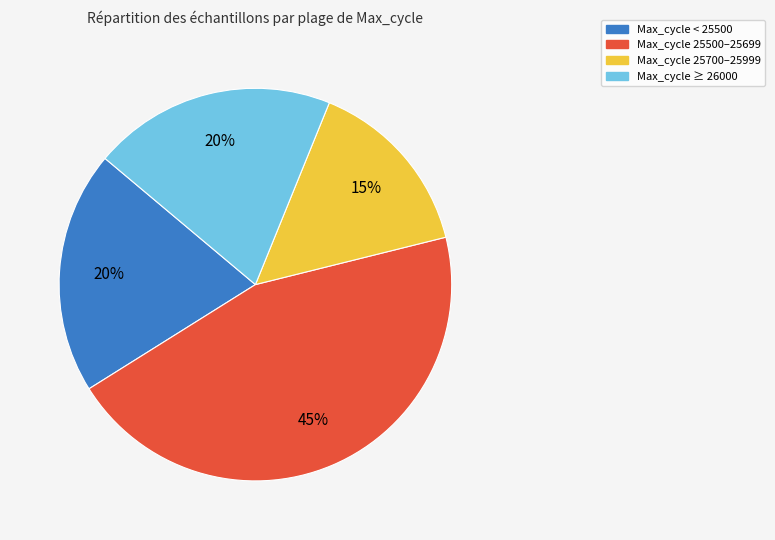

Is there a majority slice in this chart?

No